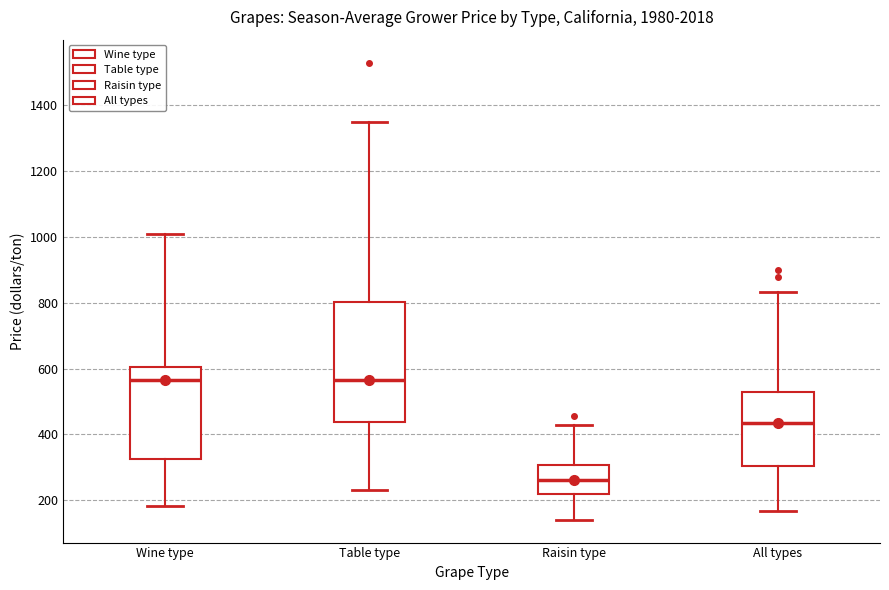

Reading left to right, transcribe this box plot: for each box, give where its median line is, the range the box spans, and where its two whiskers end, as read against the y-axis. The values are not printed on the chart, so give them approximately, as read against the axis.

Wine type: median 560, box 320 to 600, whiskers 180 to 1020
Table type: median 560, box 440 to 800, whiskers 240 to 1360
Raisin type: median 260, box 220 to 300, whiskers 140 to 420
All types: median 440, box 300 to 520, whiskers 160 to 840